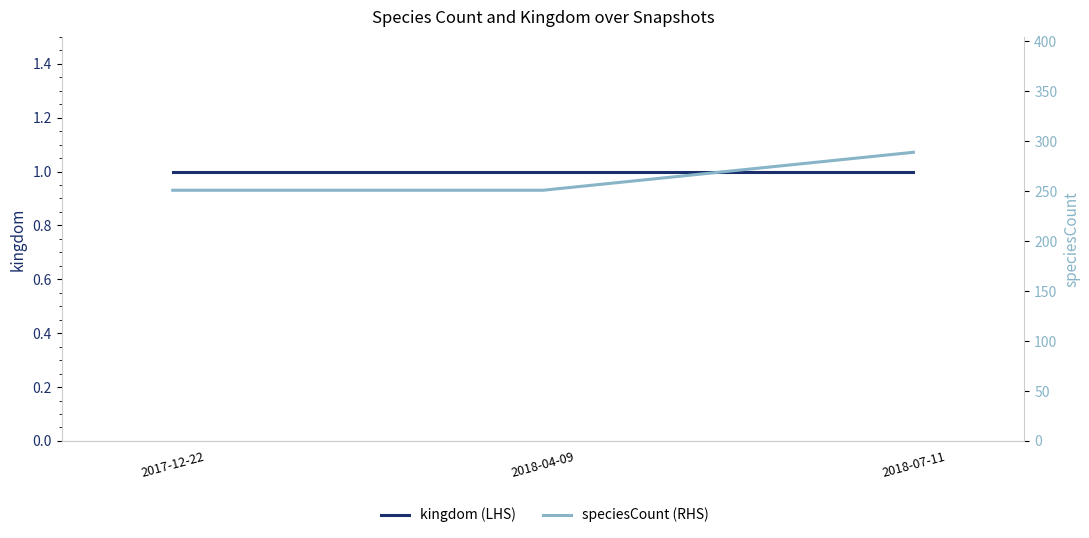

List the series in order of their overall mean, lowest first.

kingdom (LHS), speciesCount (RHS)